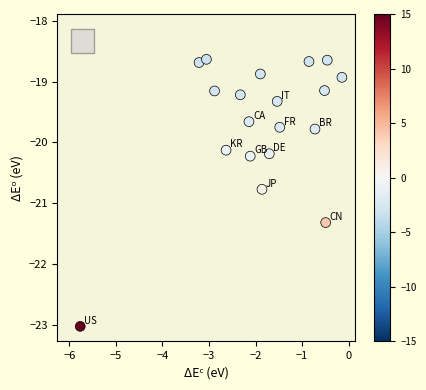

What is the range of X values (max minus min)?

5.6